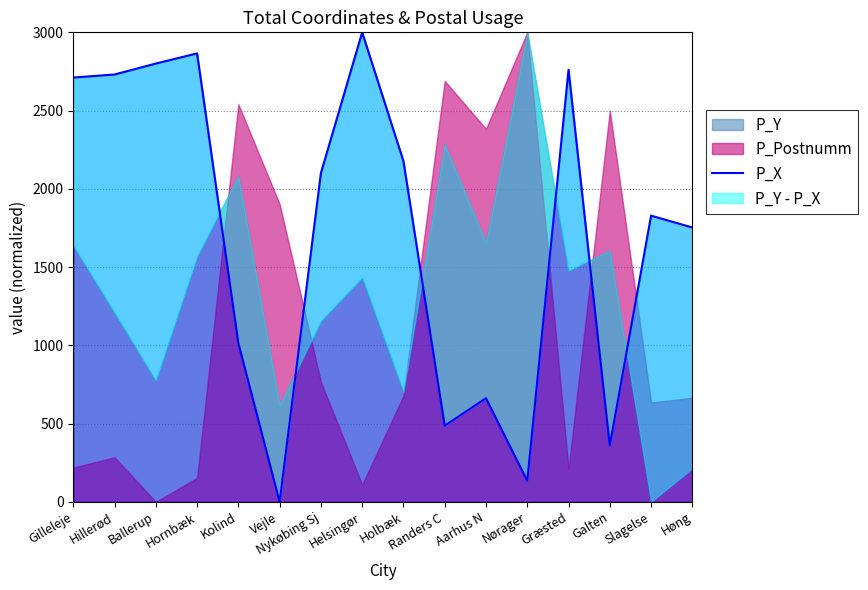

Which label corresponds to the smallest value in the chart?

Vejle